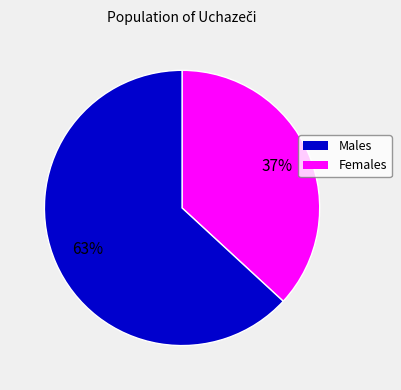

To the nearest percent, what is the average slice percentage?

50%